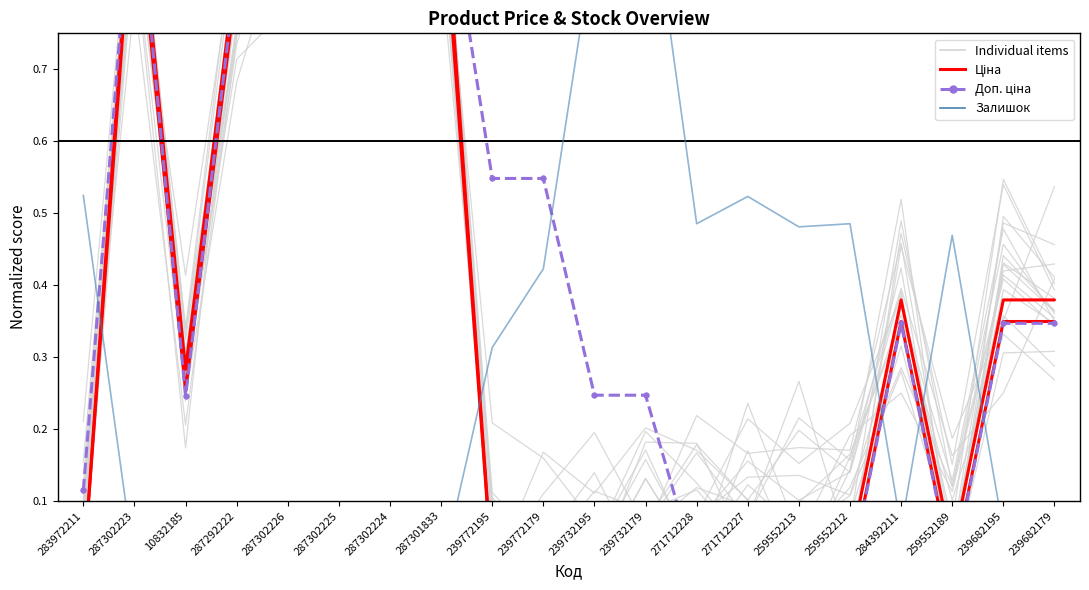

Is the value of Ціна at 271712227 greater than the value of Ціна (alt) at 271712228?

Yes